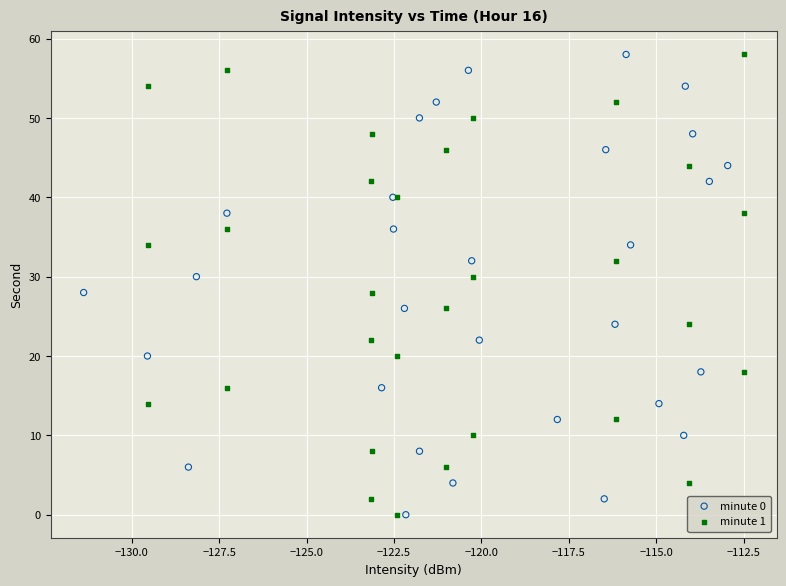

What are all the series names shown in the legend?

minute 0, minute 1